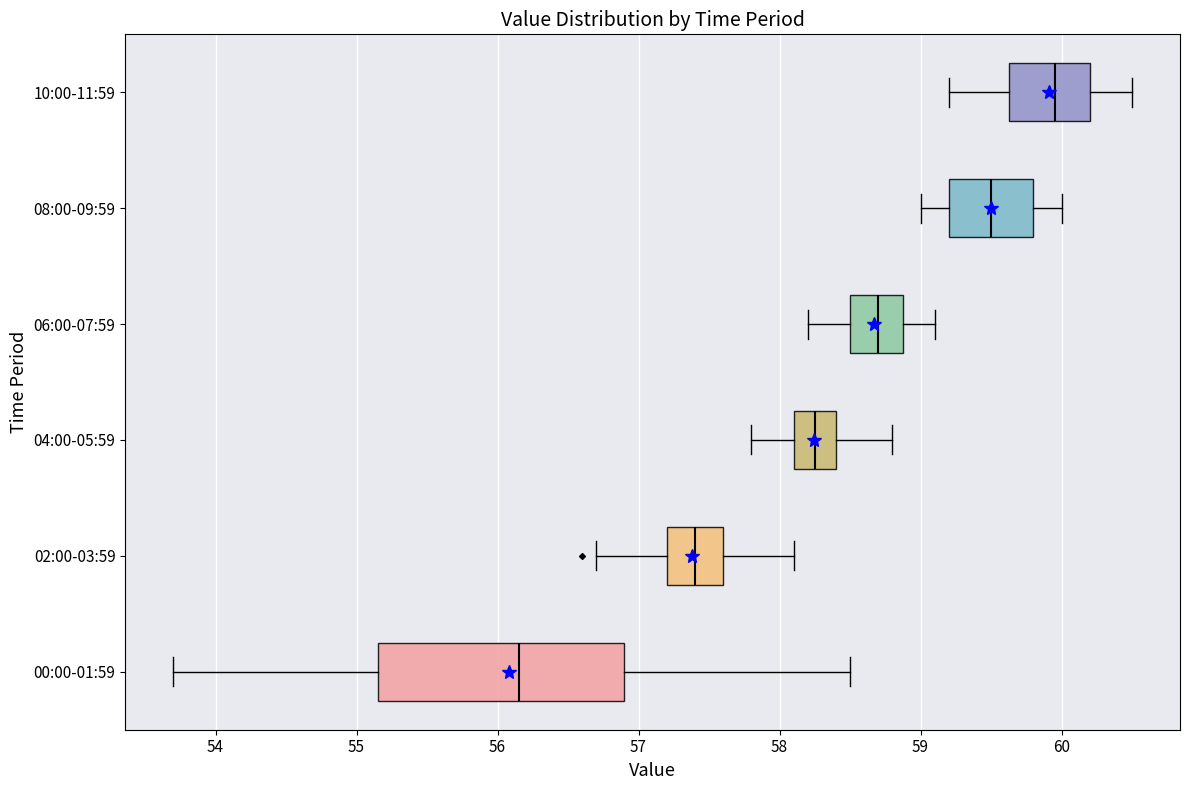

Reading bottom to top, read every box against the x-axis: the position of its median line, the range the box covers, and the ends of its whiskers. The values are not printed on the chart, so give them approximately, as read against the axis.

00:00-01:59: median 56.2, box 55.2 to 56.9, whiskers 53.7 to 58.5
02:00-03:59: median 57.4, box 57.2 to 57.6, whiskers 56.7 to 58.1
04:00-05:59: median 58.3, box 58.1 to 58.4, whiskers 57.8 to 58.8
06:00-07:59: median 58.7, box 58.5 to 58.9, whiskers 58.2 to 59.1
08:00-09:59: median 59.5, box 59.2 to 59.8, whiskers 59.0 to 60.0
10:00-11:59: median 60.0, box 59.6 to 60.2, whiskers 59.2 to 60.5